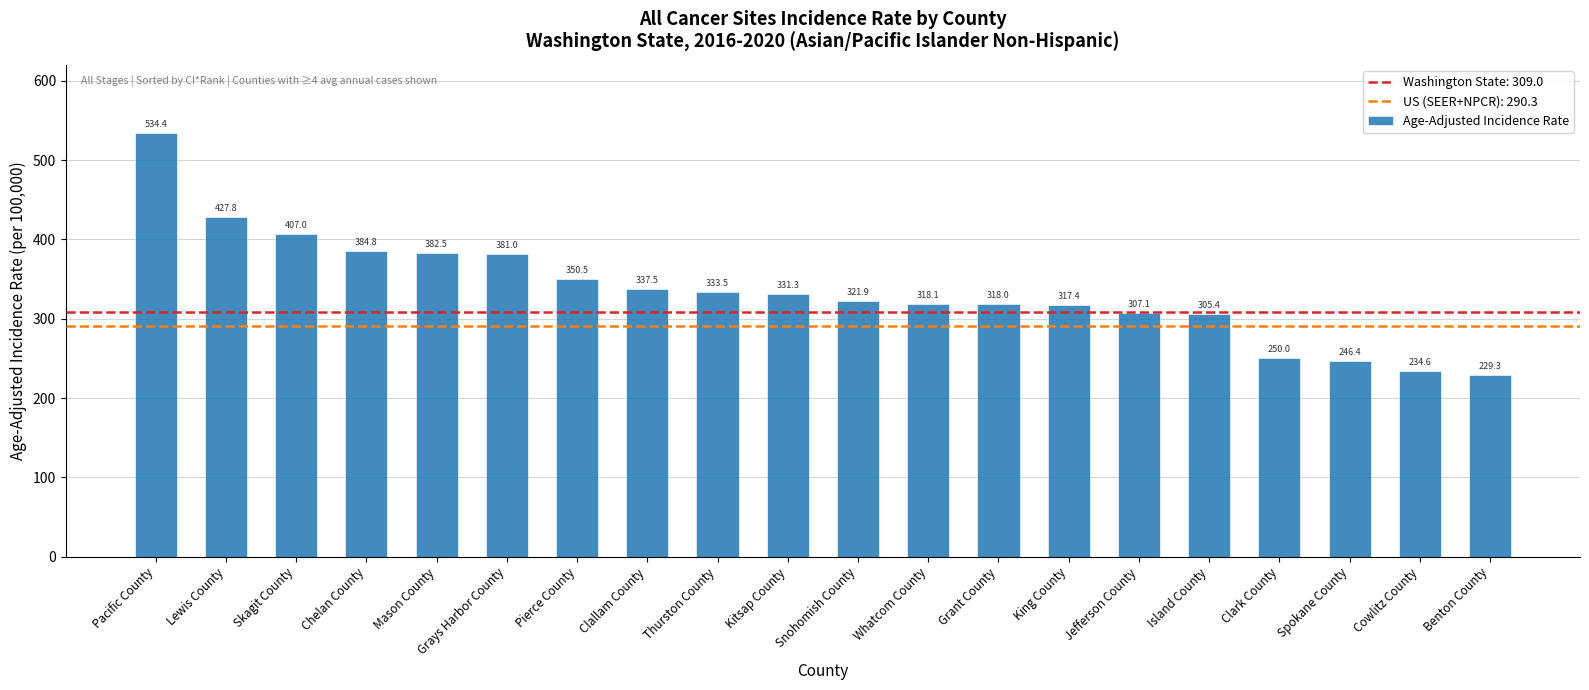

Reading left to right, list all the values displayed in this chart.

Pacific County=534.4	Lewis County=427.8	Skagit County=407.0	Chelan County=384.8	Mason County=382.5	Grays Harbor County=381.0	Pierce County=350.5	Clallam County=337.5	Thurston County=333.5	Kitsap County=331.3	Snohomish County=321.9	Whatcom County=318.1	Grant County=318.0	King County=317.4	Jefferson County=307.1	Island County=305.4	Clark County=250.0	Spokane County=246.4	Cowlitz County=234.6	Benton County=229.3